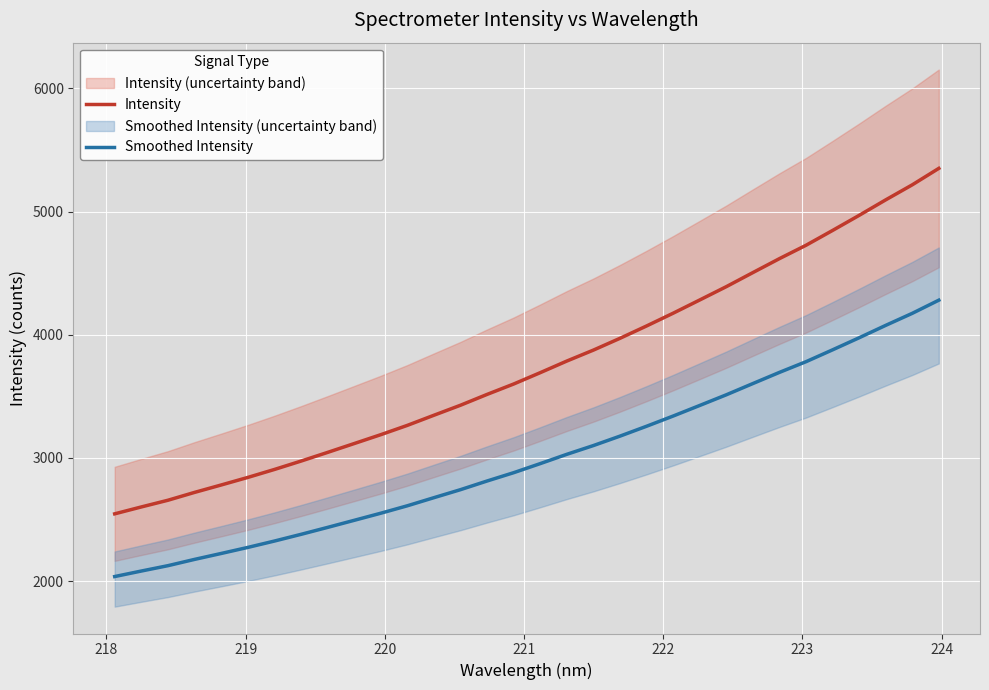

True or false: Smoothed Intensity and Intensity cross at least once.

False